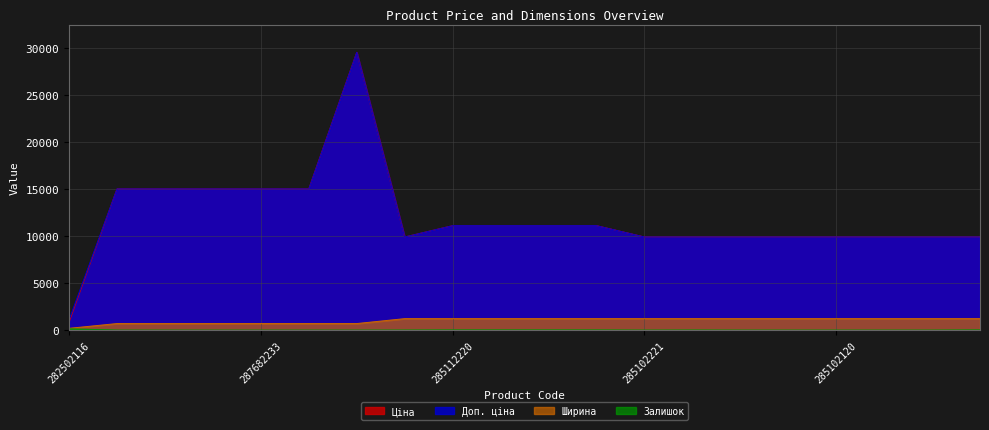

Reading left to right, what are all the values shown in this chart?

Ціна: 282502116=813.0	287682236=15019.2	287682235=15019.2	287682234=15019.2	287682233=15019.2	287682231=15019.2	287702232=29548.9	285101569=9908.5	285112220=11113.6	285112217=11113.6	285111961=11113.6	285111912=11113.6	285102221=9908.5	285102219=9908.5	285102218=9908.5	285102216=9908.5	285102120=9908.5	285102044=9908.5	285101916=9908.5	285101915=9908.5
Доп. ціна: 282502116=1101.8	287682236=15019.2	287682235=15019.2	287682234=15019.2	287682233=15019.2	287682231=15019.2	287702232=29548.9	285101569=9908.5	285112220=11113.6	285112217=11113.6	285111961=11113.6	285111912=11113.6	285102221=9908.5	285102219=9908.5	285102218=9908.5	285102216=9908.5	285102120=9908.5	285102044=9908.5	285101916=9908.5	285101915=9908.5
Ширина: 282502116=189.0	287682236=697.0	287682235=697.0	287682234=697.0	287682233=697.0	287682231=697.0	287702232=697.0	285101569=1220.0	285112220=1220.0	285112217=1220.0	285111961=1220.0	285111912=1220.0	285102221=1220.0	285102219=1220.0	285102218=1220.0	285102216=1220.0	285102120=1220.0	285102044=1220.0	285101916=1220.0	285101915=1220.0
Залишок: 282502116=140.0	287682236=0.0	287682235=0.0	287682234=0.0	287682233=0.0	287682231=0.0	287702232=0.0	285101569=5.0	285112220=17.0	285112217=17.0	285111961=16.0	285111912=14.0	285102221=0.0	285102219=7.0	285102218=0.0	285102216=0.0	285102120=0.0	285102044=0.0	285101916=0.0	285101915=20.0